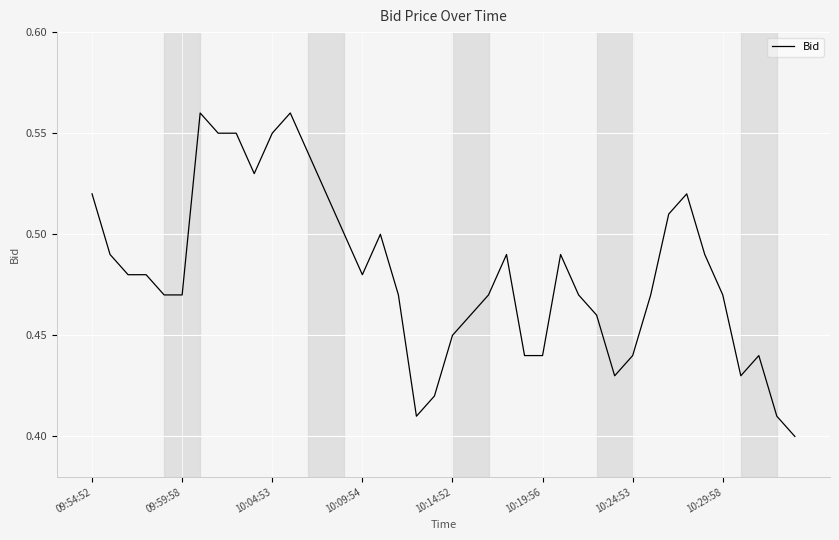

The chart shows a value of 0.1 at 10:29:58. True or false?

False